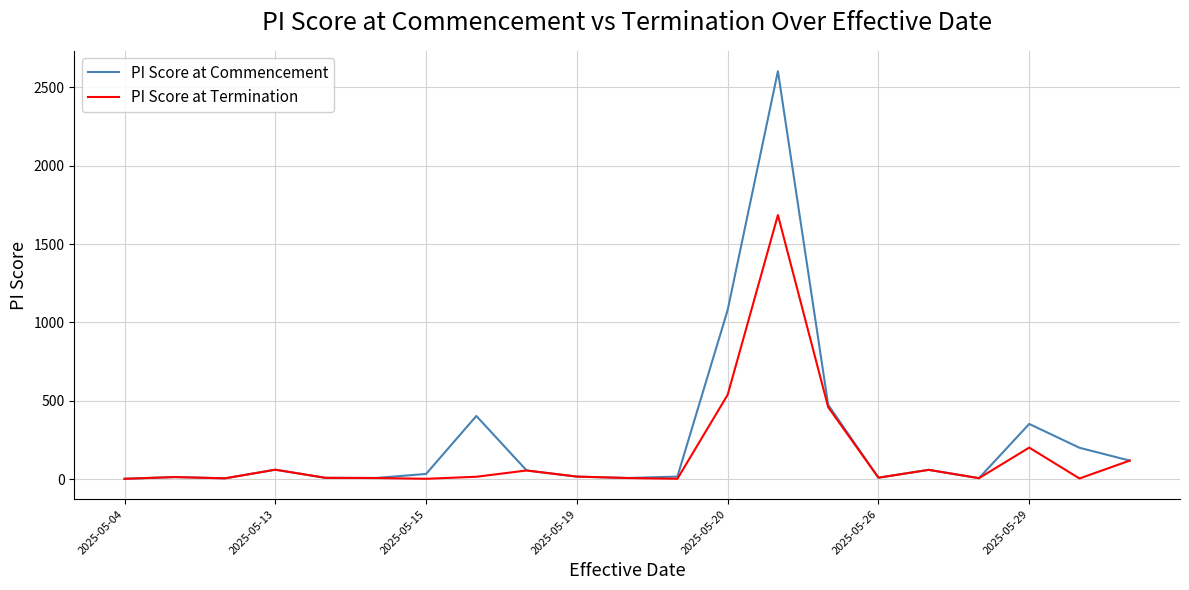

Which series has the largest range (max minus min)?

PI Score at Commencement